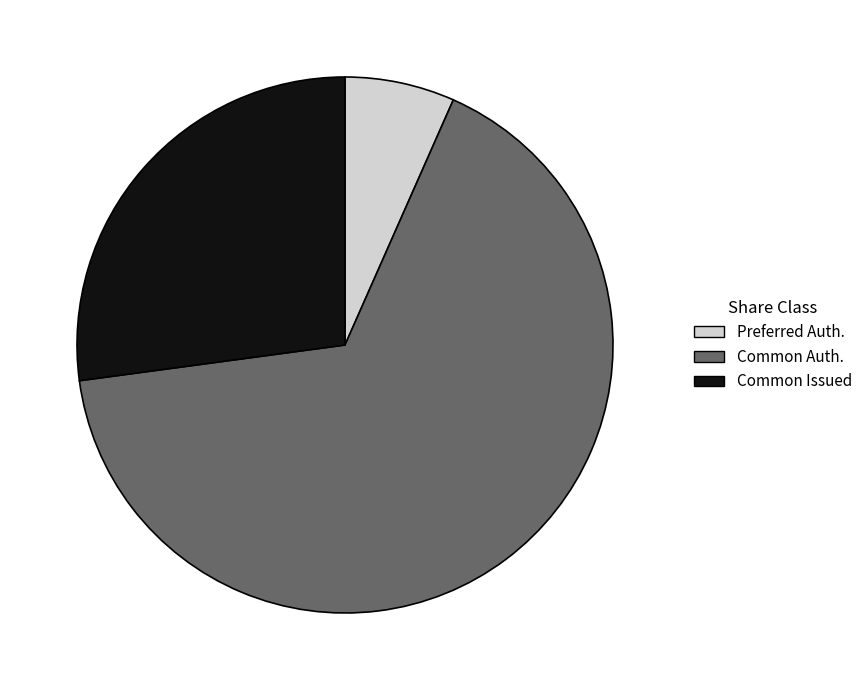

Is there any slice that represents more than half of the pie?

Yes